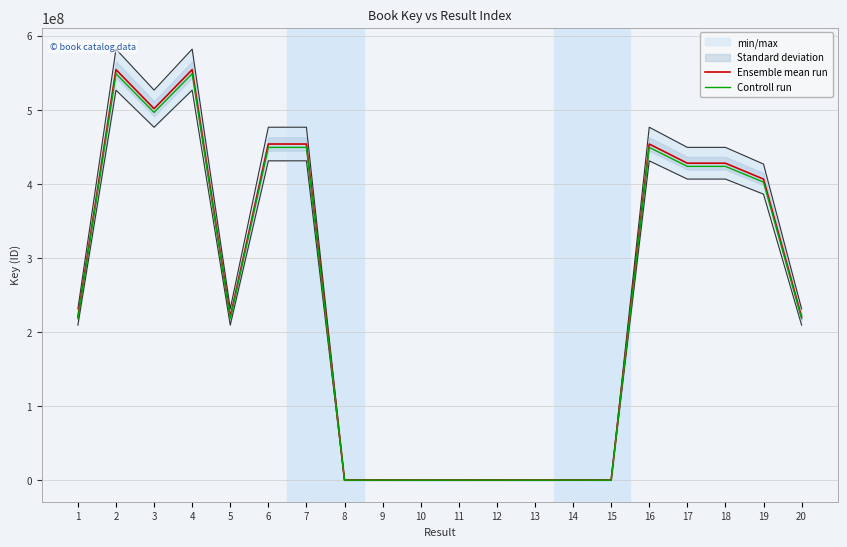

Does the chart have visible grid lines?

Yes